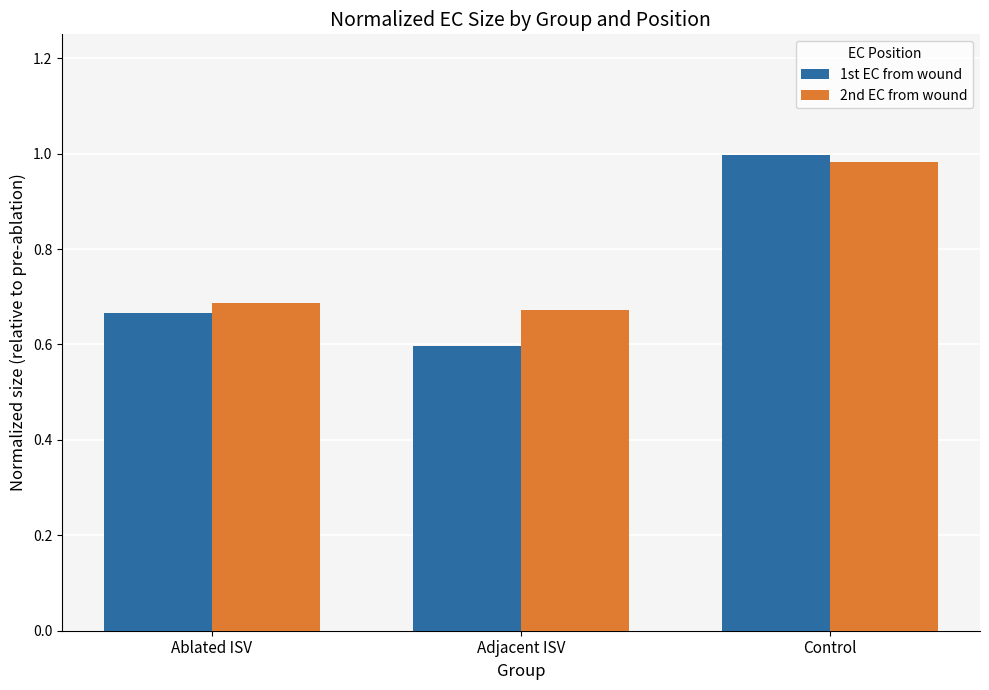

At how many categories does at least one series exceed 0?

3